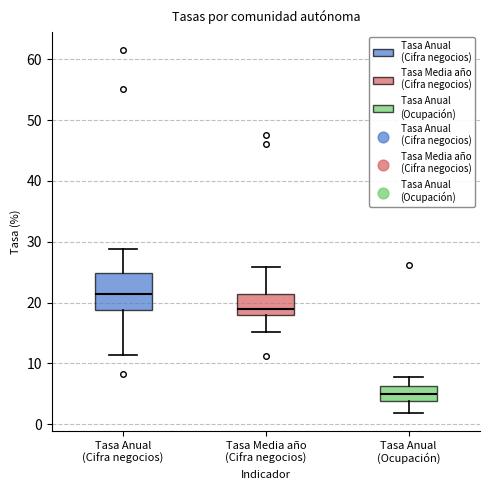

Where is the upper edge of the box for Tasa Anual (Ocupación) on the y-axis? The values are not printed on the chart, so give them approximately, as read against the axis.

6